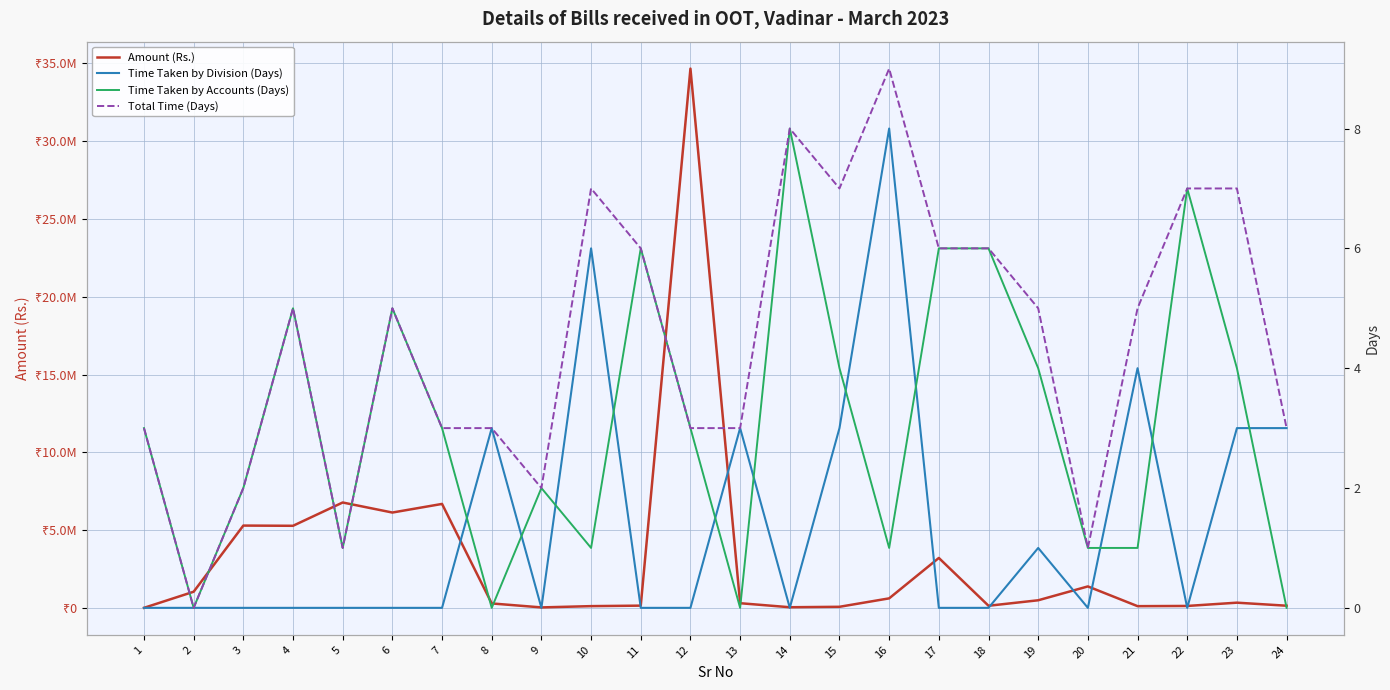

Reading left to right, extract all data points from this chart.

Amount (Rs.): 24095	1058709	5306000	5292165	6788070	6143301	6696000	307351	51959	134309	166005	34642172	322222	63225	91777	633236	3227157	158333	510636	1399944	132730	145955	356176	161111
Time Taken by Division (Days): 0	0	0	0	0	0	0	3	0	6	0	0	3	0	3	8	0	0	1	0	4	0	3	3
Time Taken by Accounts (Days): 3	0	2	5	1	5	3	0	2	1	6	3	0	8	4	1	6	6	4	1	1	7	4	0
Total Time (Days): 3	0	2	5	1	5	3	3	2	7	6	3	3	8	7	9	6	6	5	1	5	7	7	3